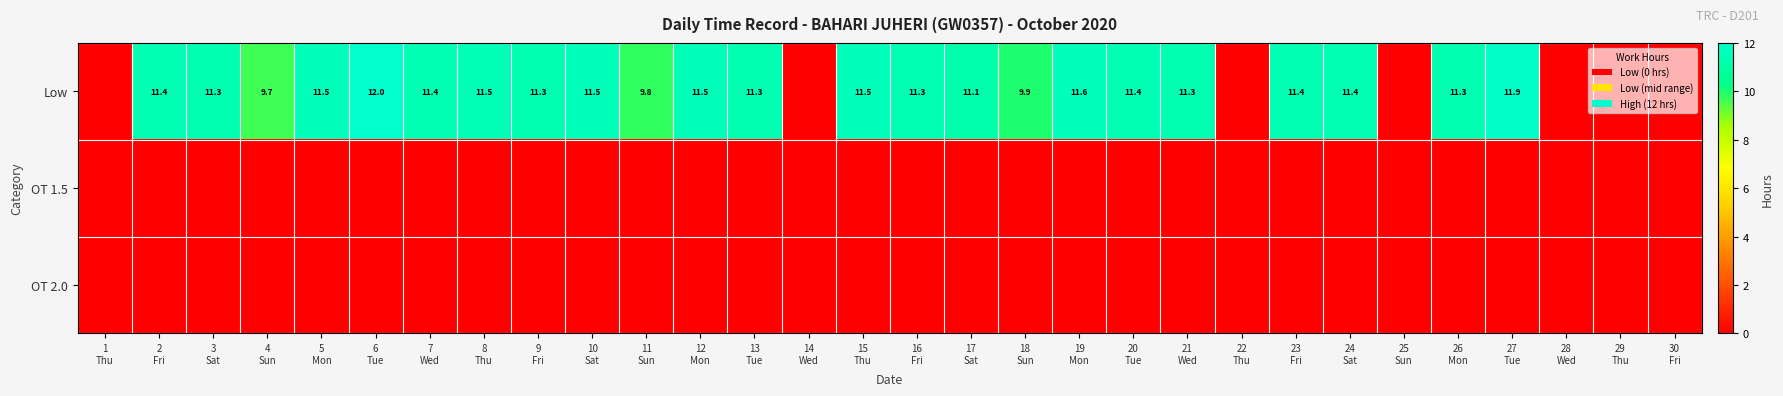

Which series has the widest spread of values?

Low